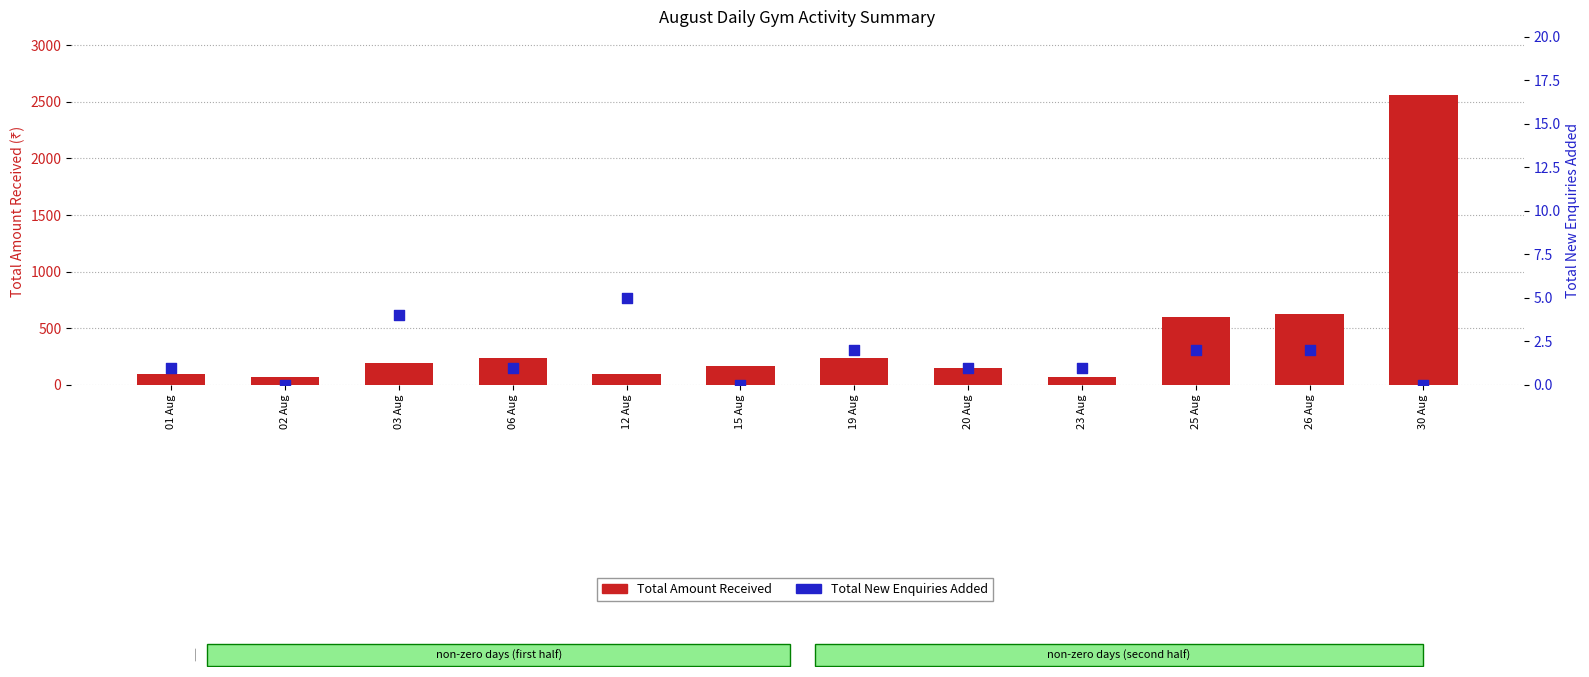

Which series reaches the maximum Y coordinate?

Total Amount Received